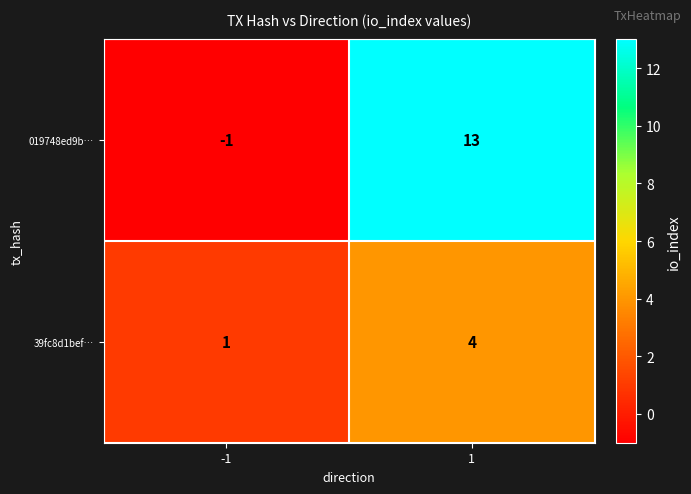

How many categories are shown in the chart?

2